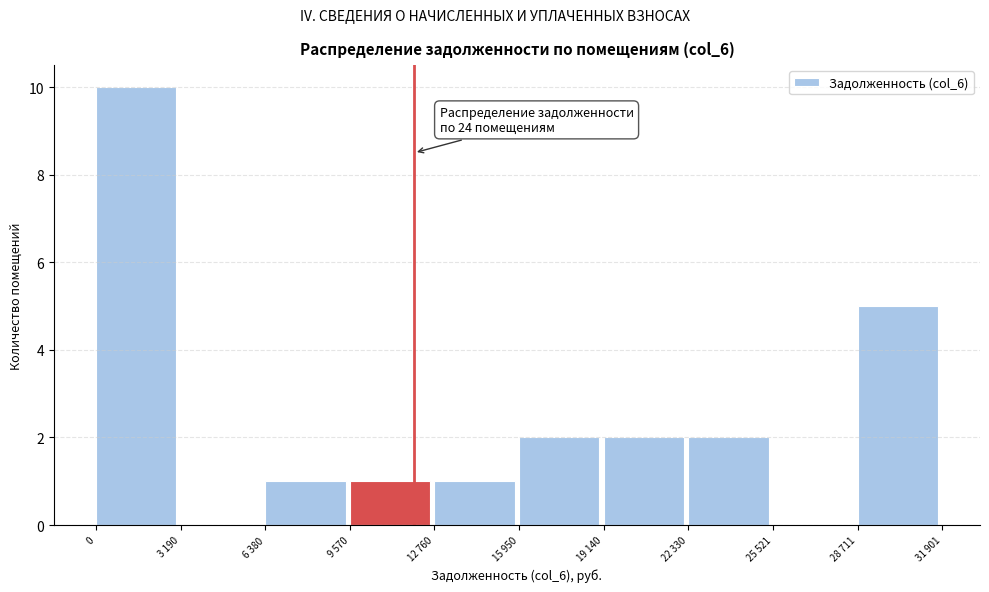

Reading left to right, what are all the values shown in this chart?

0=10	3 190=0	6 380=1	9 570=1	12 760=1	15 950=2	19 140=2	22 330=2	25 521=0	28 711=5